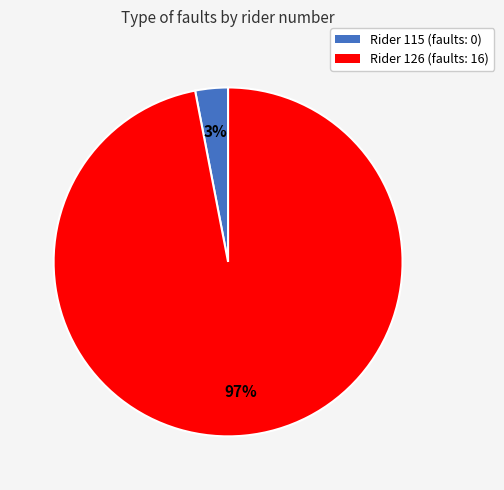

To the nearest percent, what is the difference between the largest and smallest slice percentages?

94%